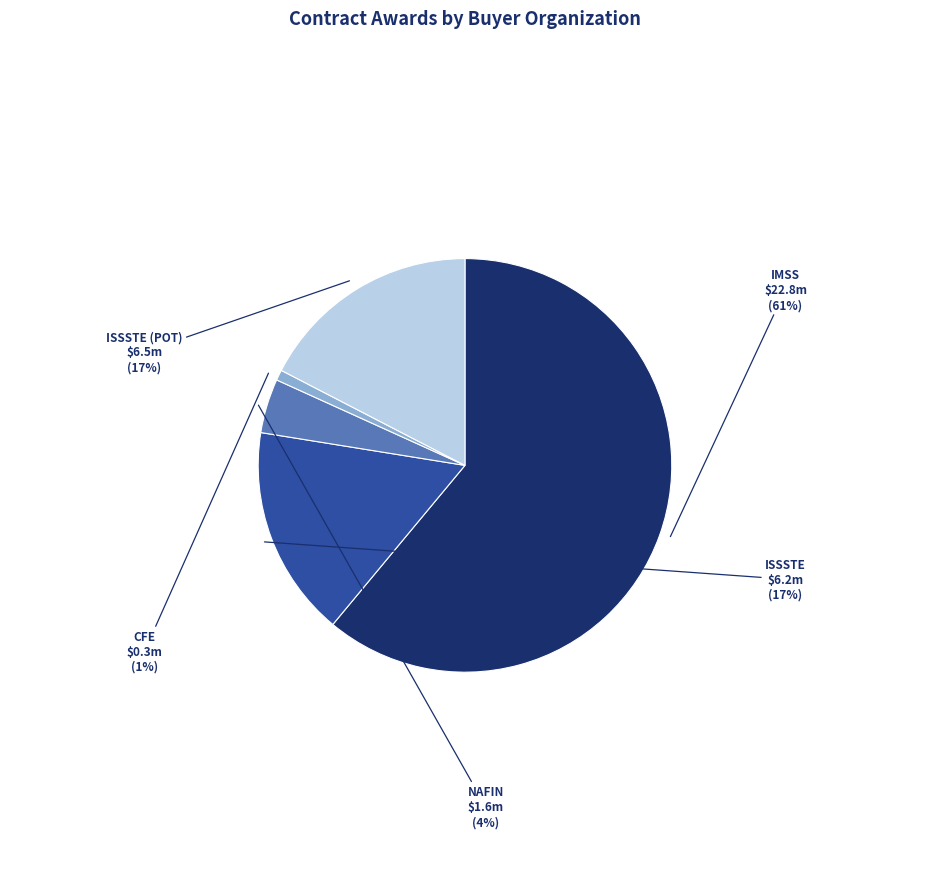

Which has a higher value, IMSS or ISSSTE (POT)?

IMSS